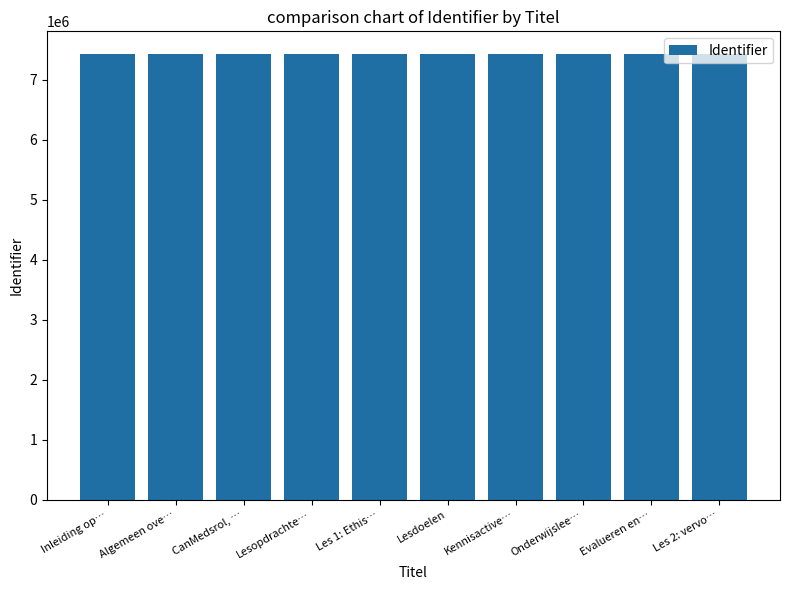

Approximately how many times larger is the value at Onderwijslee… compared to Lesdoelen?

1.0